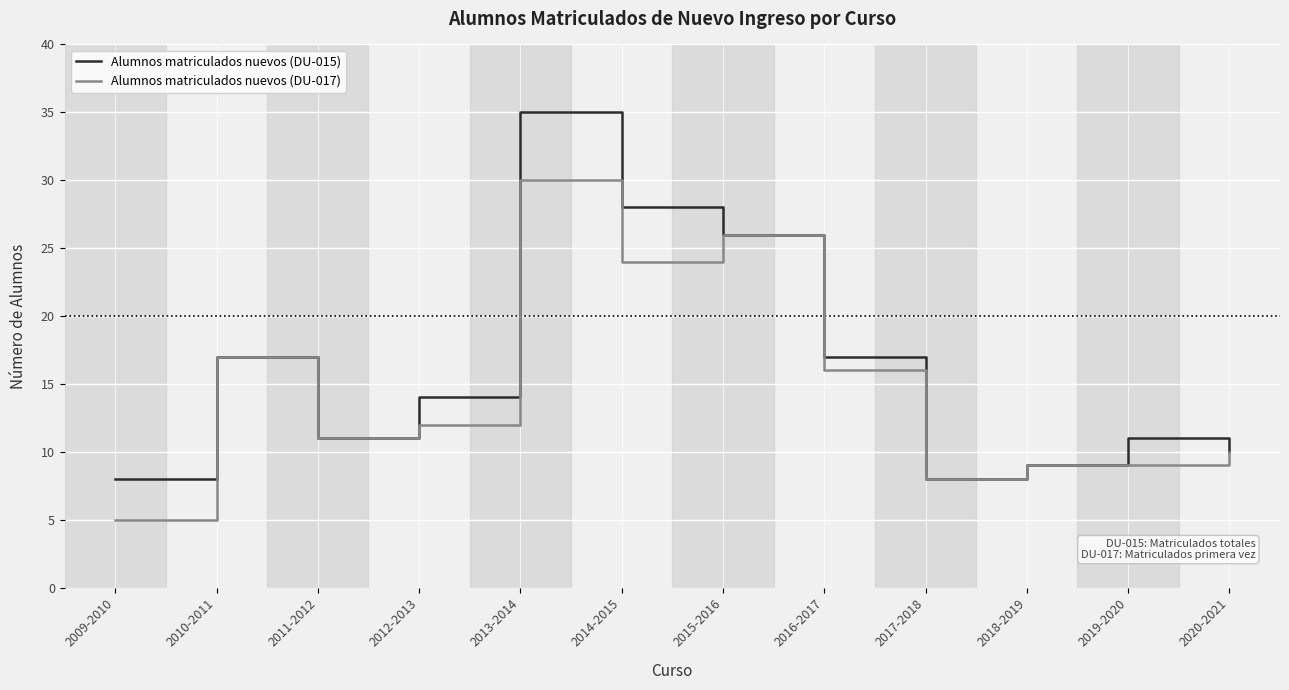

The Alumnos matriculados nuevos (DU-017) series shows 33 at 2014-2015. True or false?

False